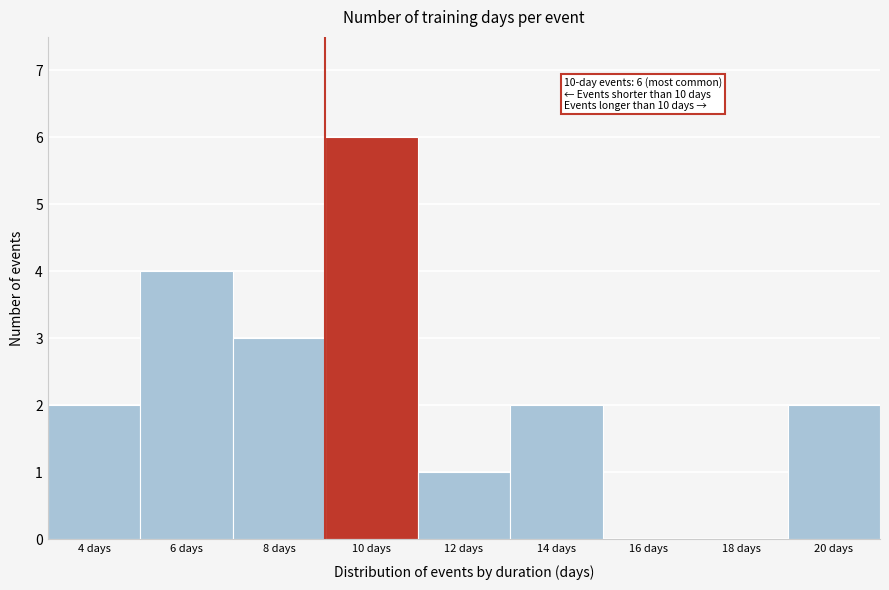

Reading right to left, extract all data points from this chart.

20 days=2	18 days=0	16 days=0	14 days=2	12 days=1	10 days=6	8 days=3	6 days=4	4 days=2